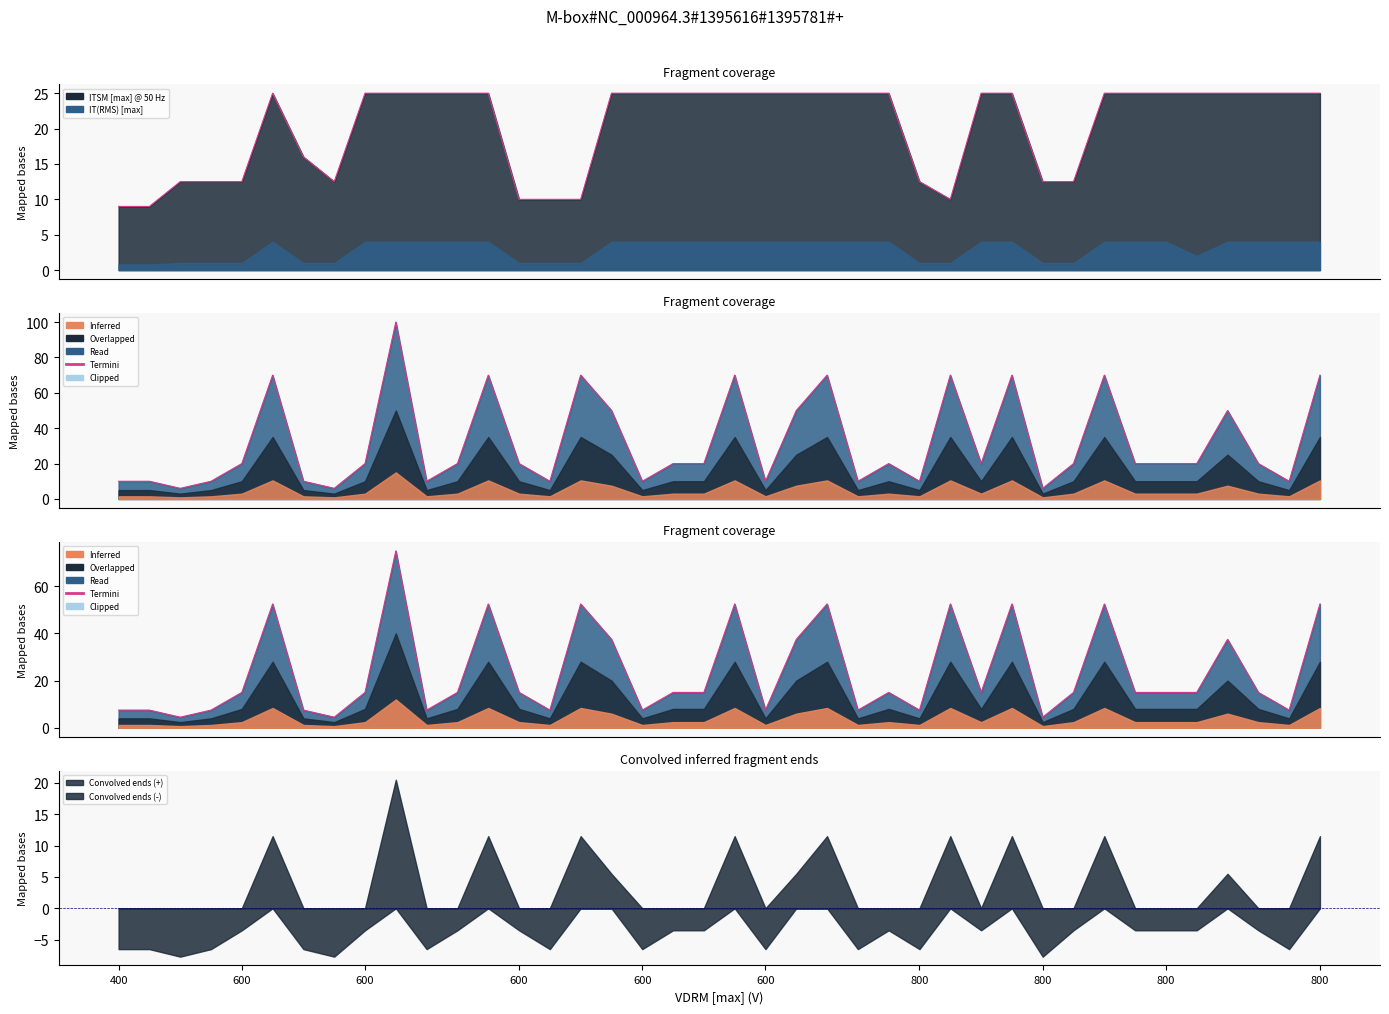

How many data points in Termini ITSM are less than 25?

14